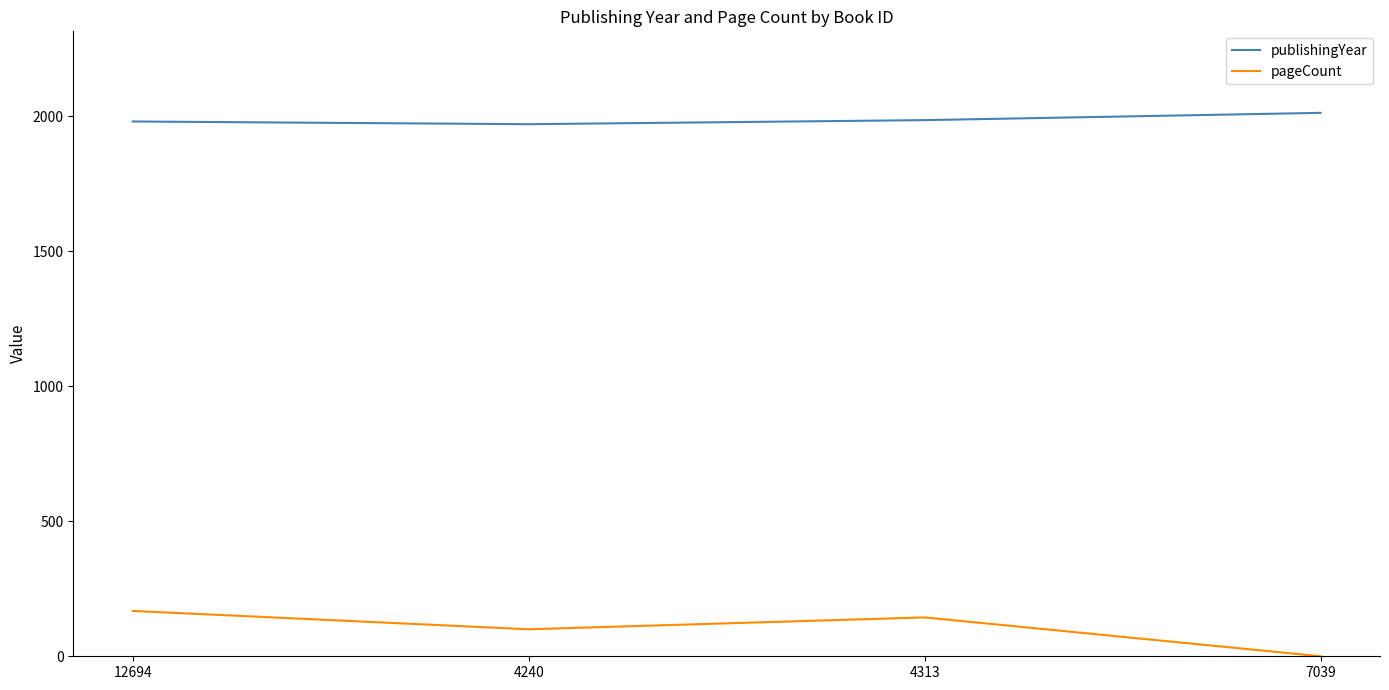

What is the difference between the second highest and second lowest values in the pageCount series?

44